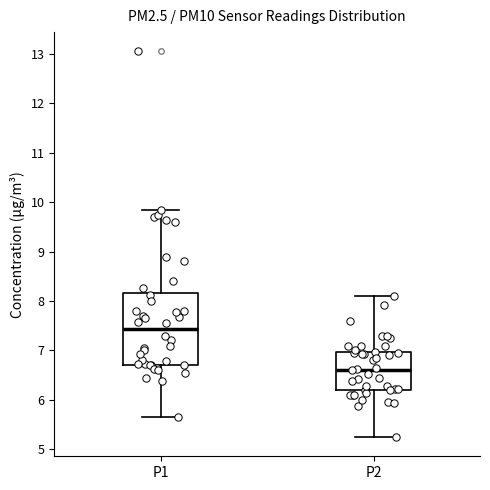

Which box's median line is the lowest?

P2